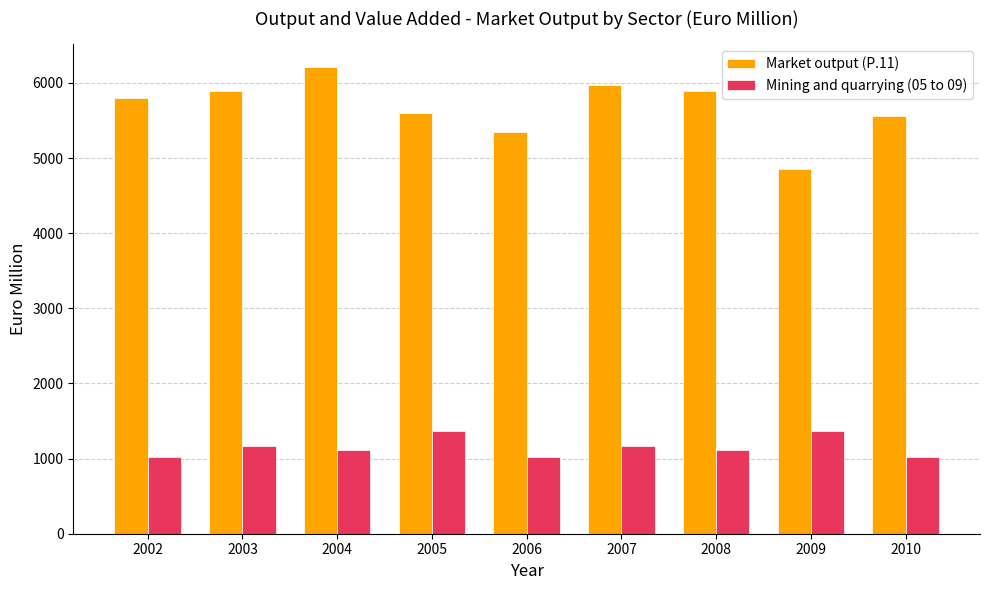

What is the sum of the Mining and quarrying (05 to 09) values at 2003 and 2004?

2285